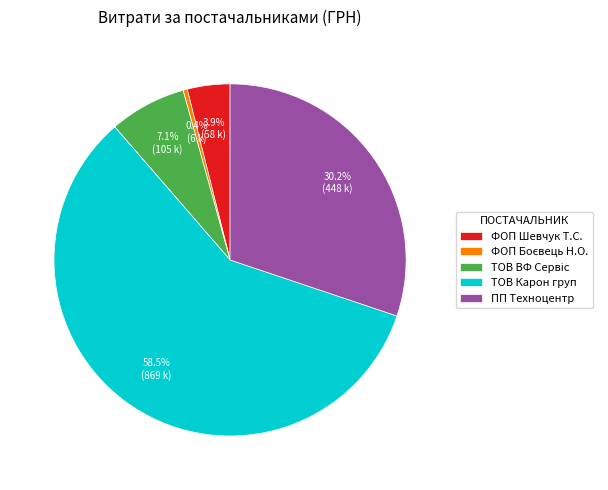

Which category has the biggest portion of the pie?

ТОВ Карон груп